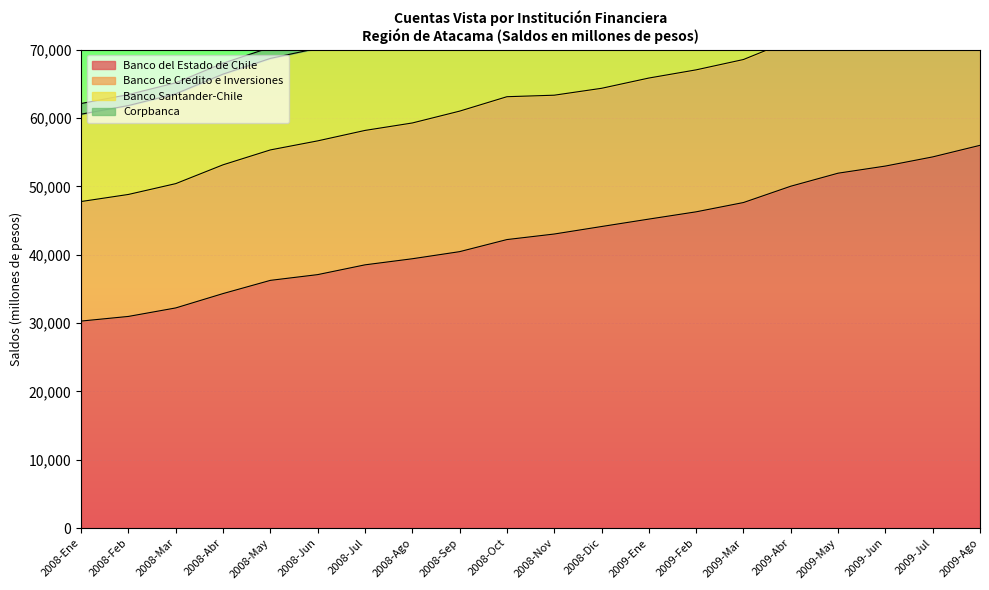

What is the spread (max minus min) of values at 2008-Sep?

20560